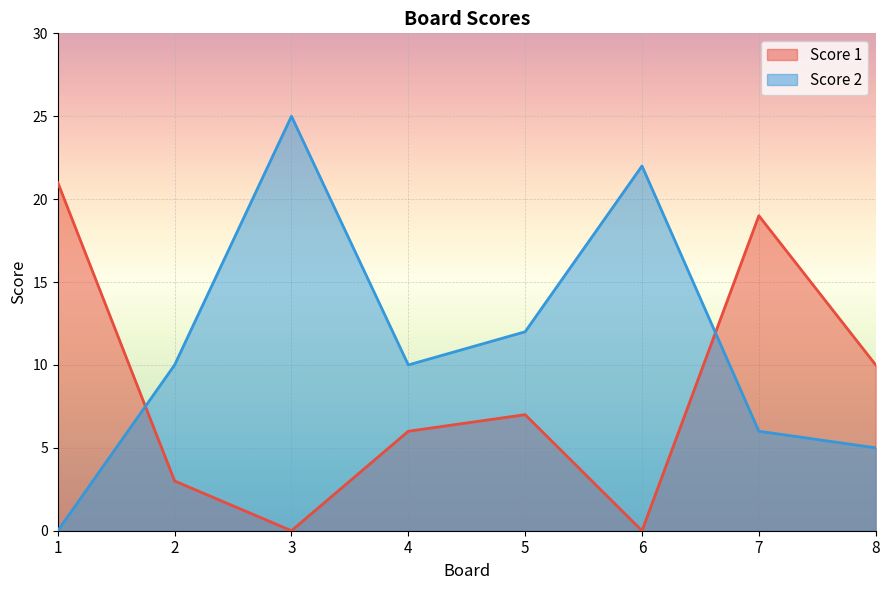

After their last crossing, which series has the higher values: Score 1 or Score 2?

Score 1